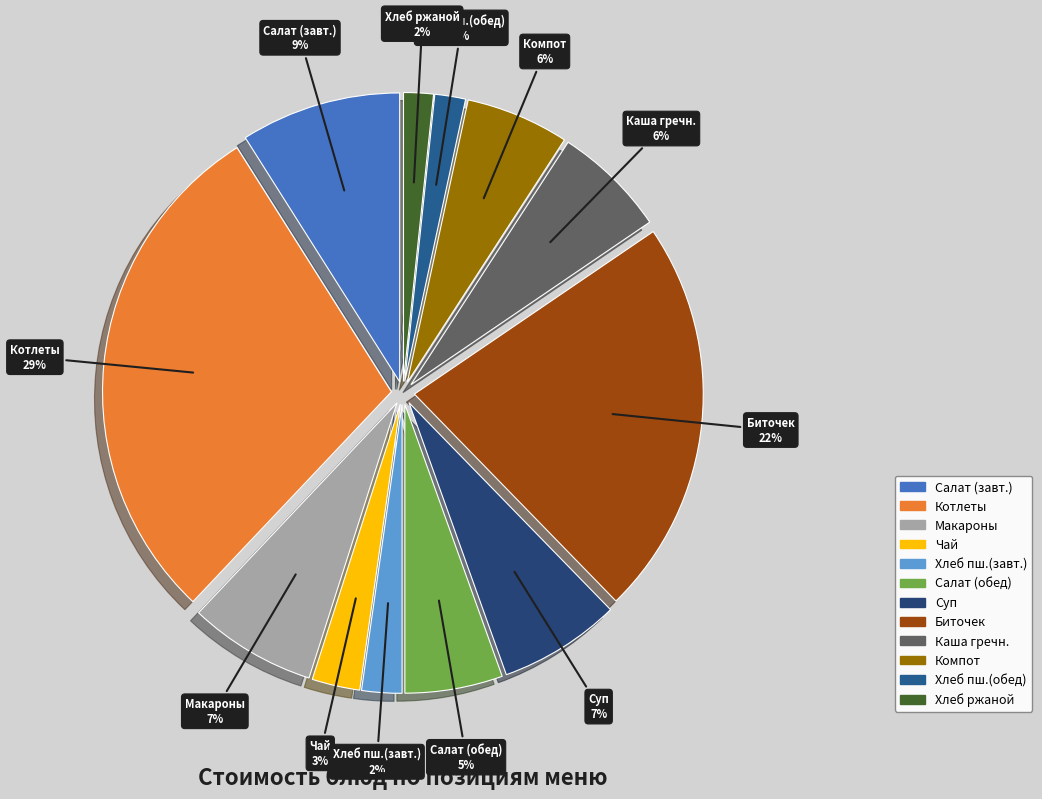

Between Компот and Суп, which is larger?

Суп